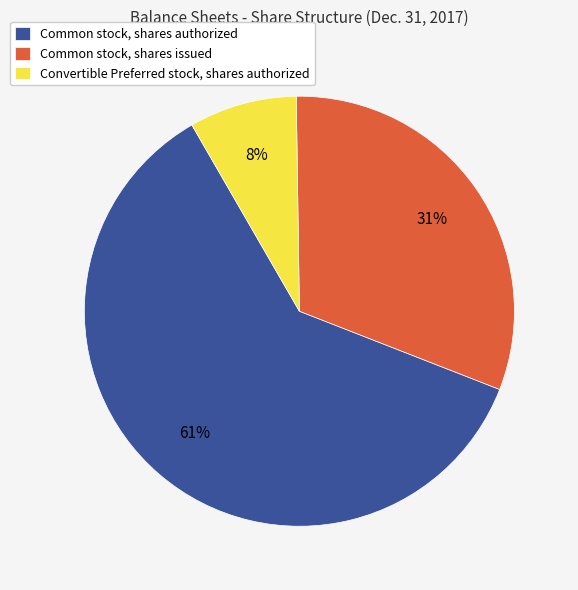

How many segments does this pie chart have?

3